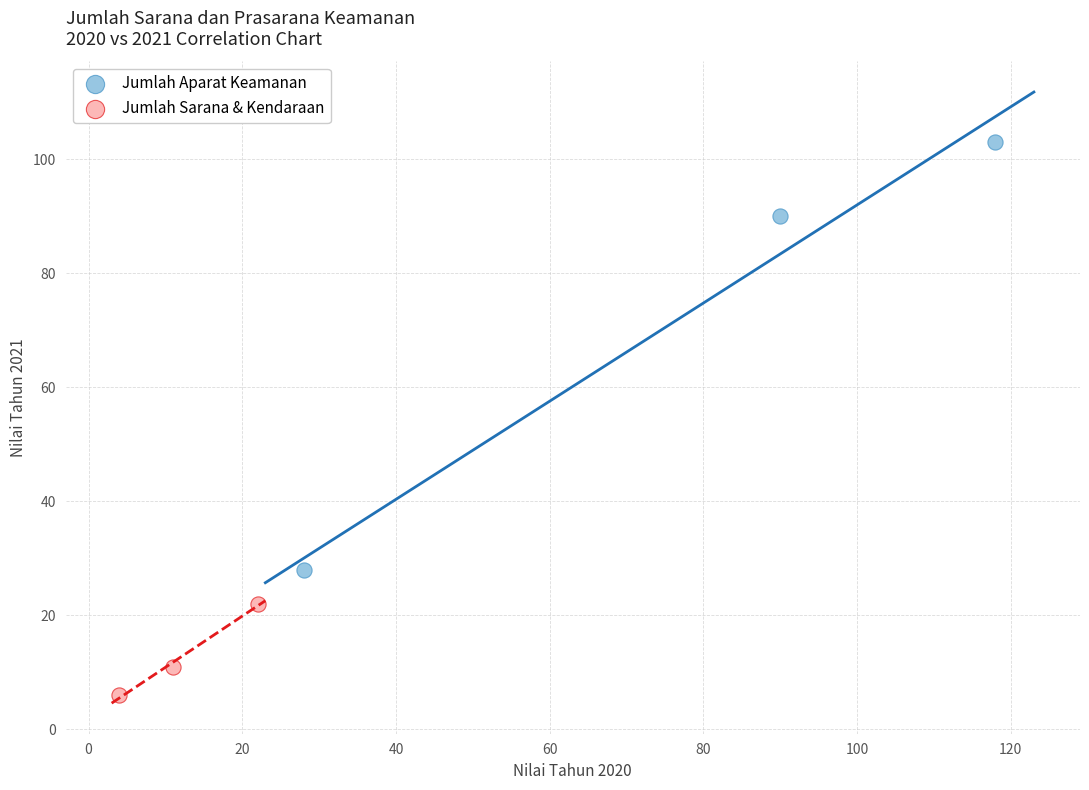

Which series contains the lowest Y value?

Jumlah Sarana & Kendaraan